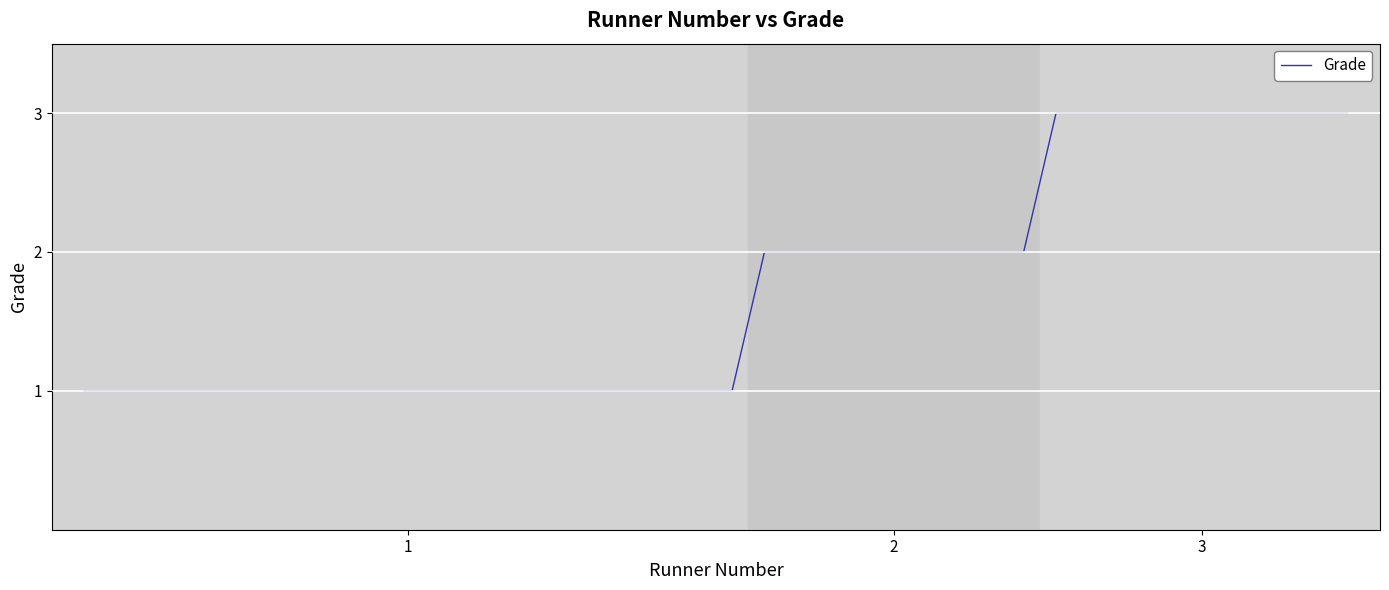

What is the maximum value shown in the chart?

3